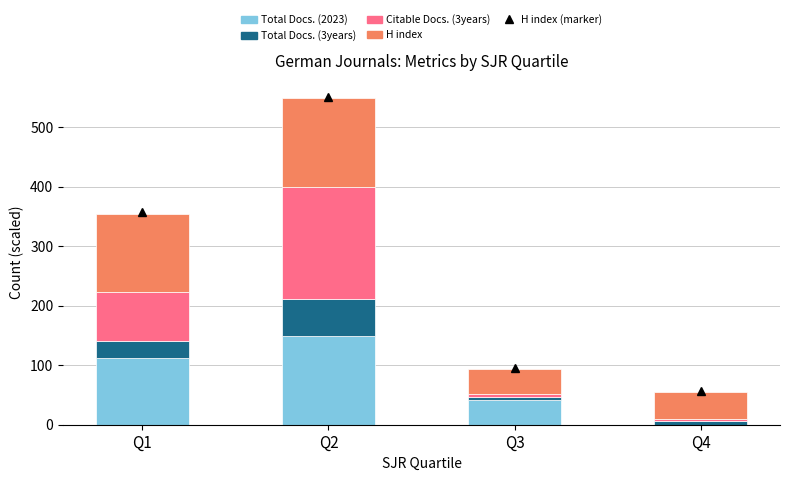

What is the highest value of the Total Docs. (2023) series?

150.0